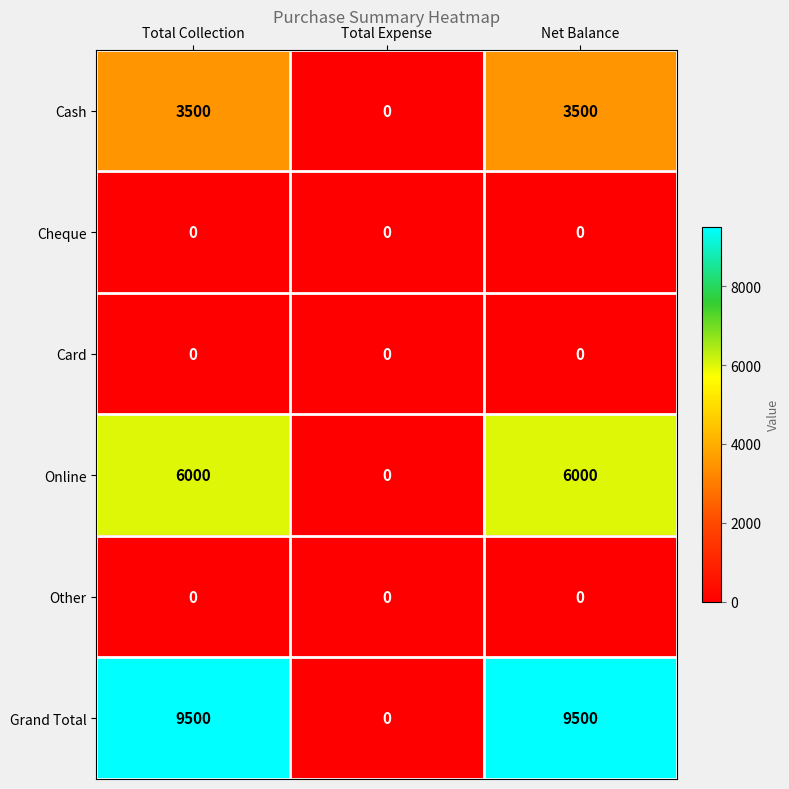

Count the Cash values in the range 0 to 3500.

3